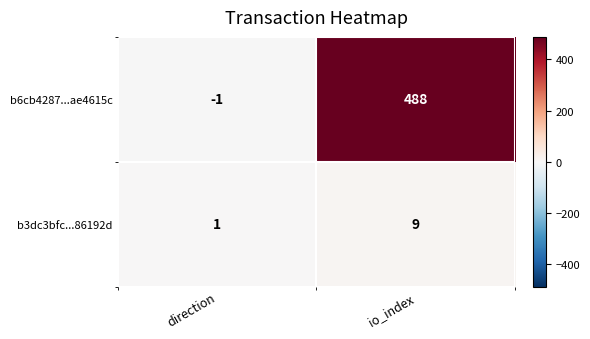

What is the average value of the b6cb4287...ae4615c series?

244